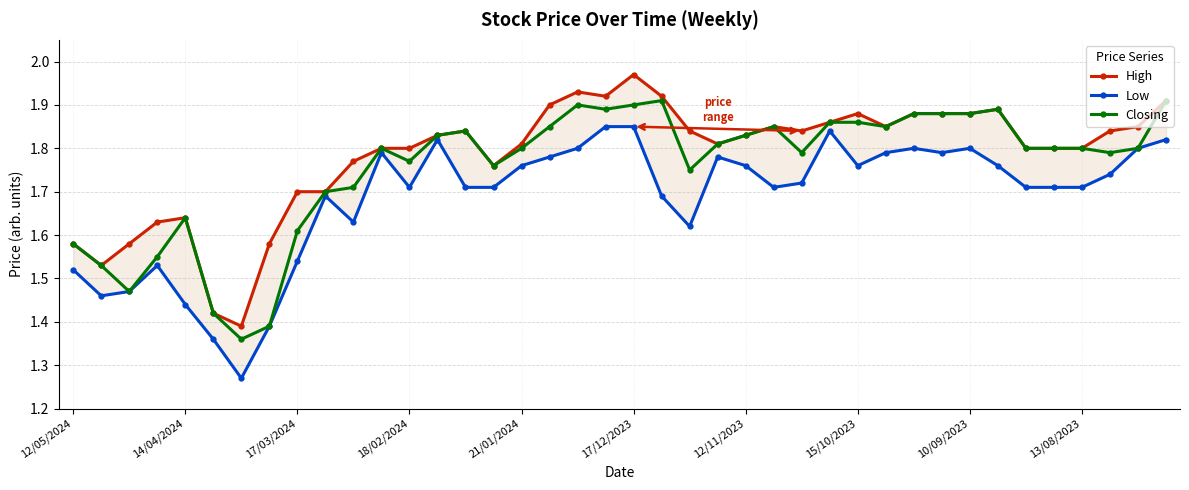

What are all the series names shown in the legend?

High, Low, Closing